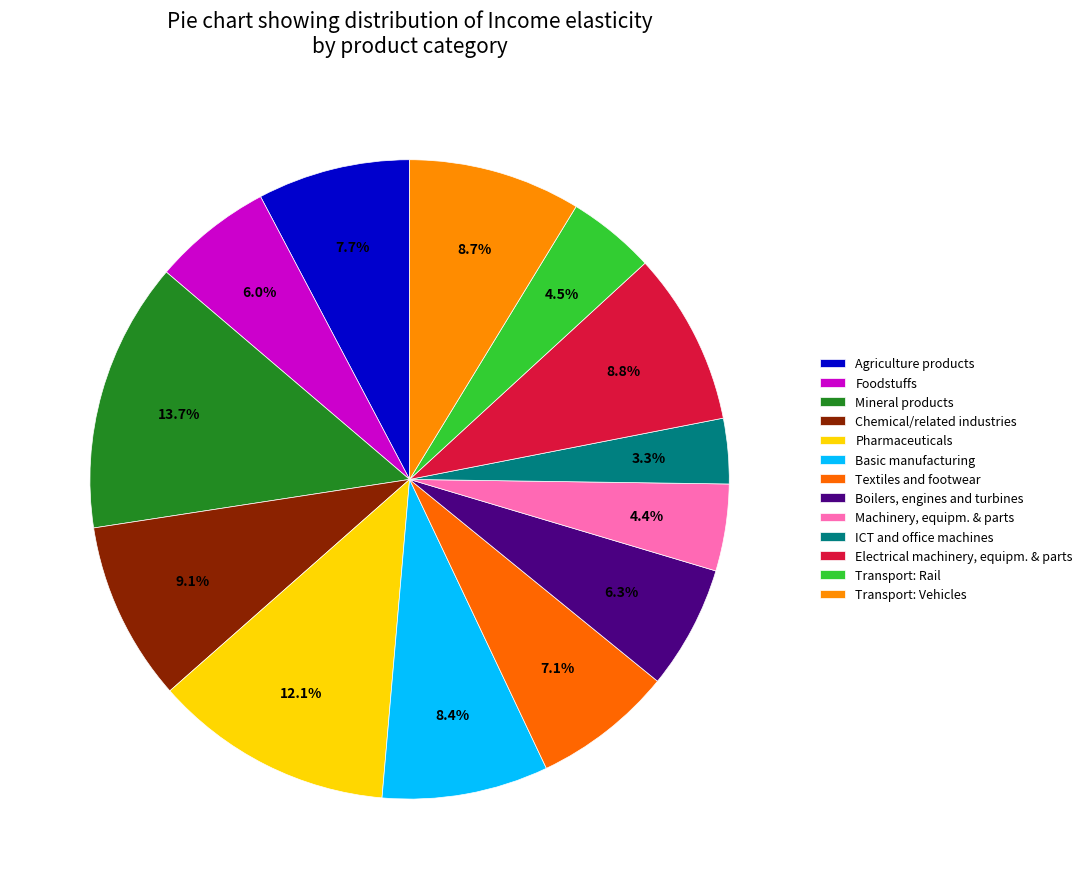

The Foodstuffs slice represents 12% of the pie. True or false?

False